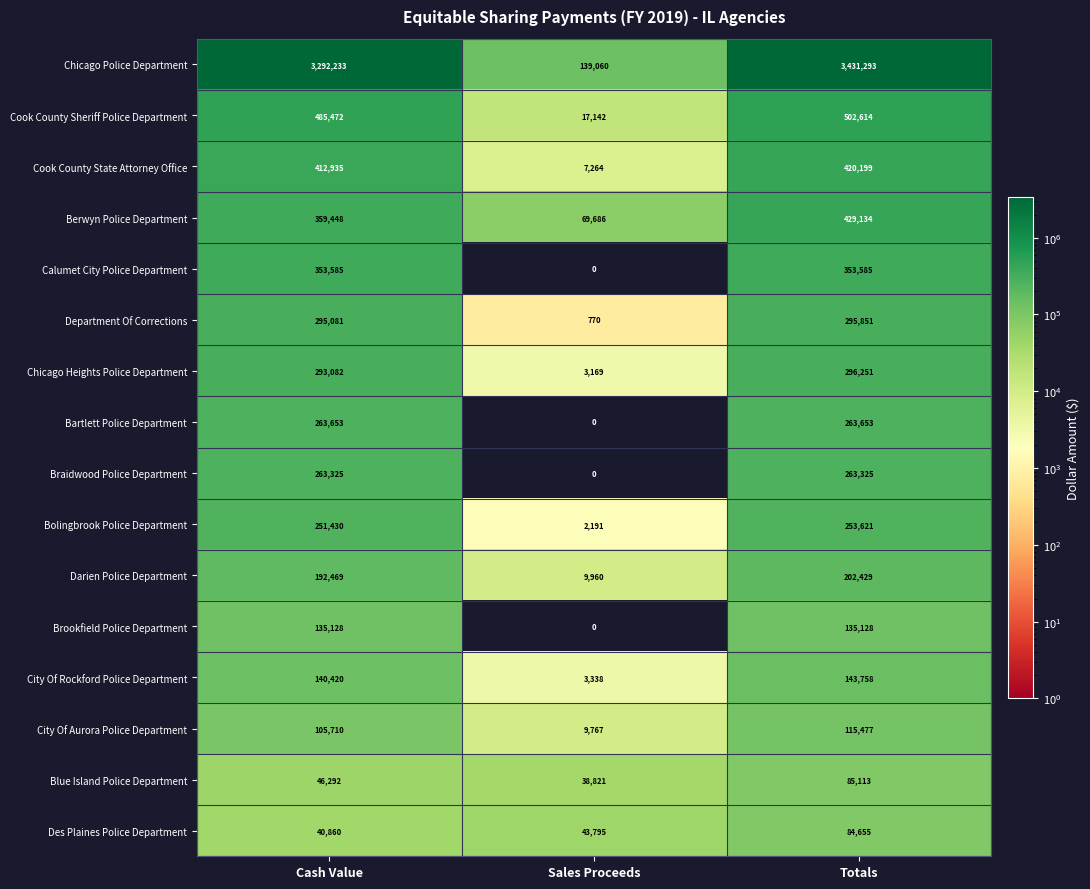

Which category has the lowest value in the City Of Aurora Police Department series?

Sales Proceeds